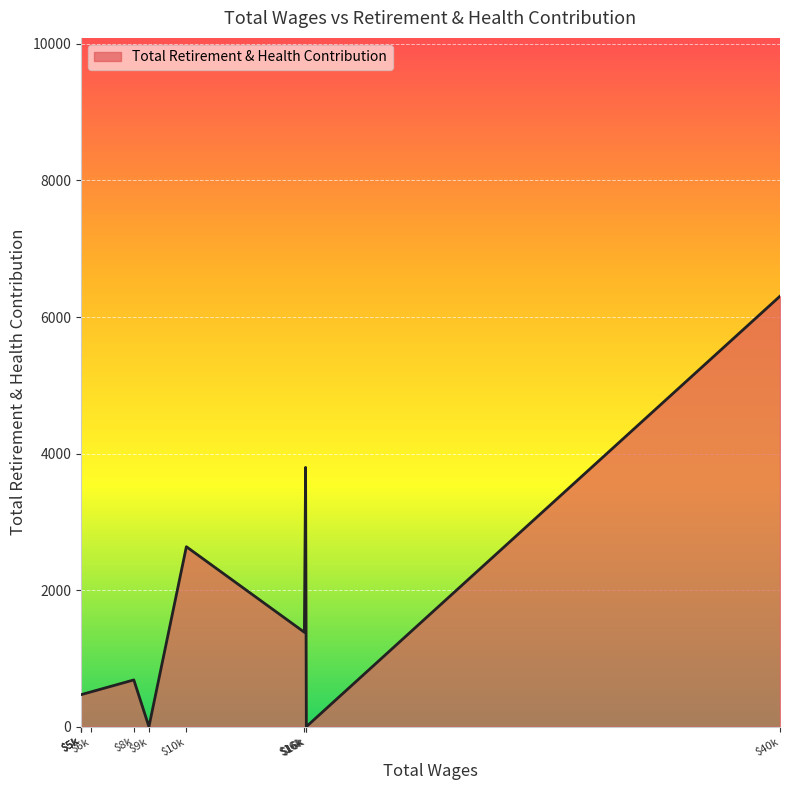

What is the sum of the values at 5687.0 and 6186.0?

979